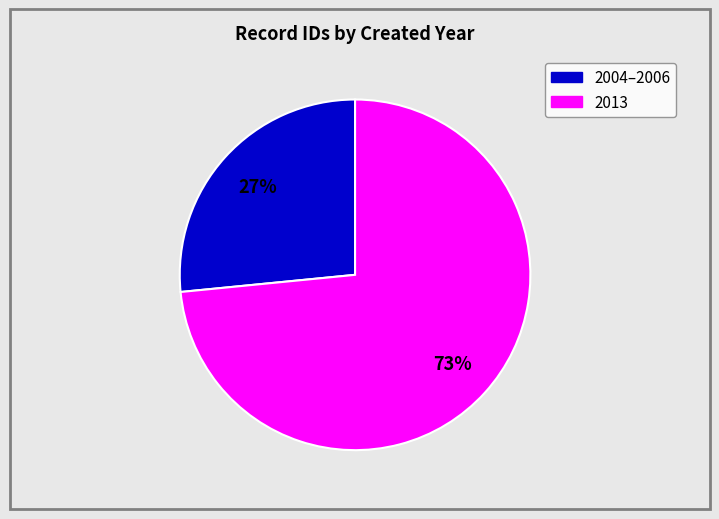

Is there any slice that represents more than half of the pie?

Yes